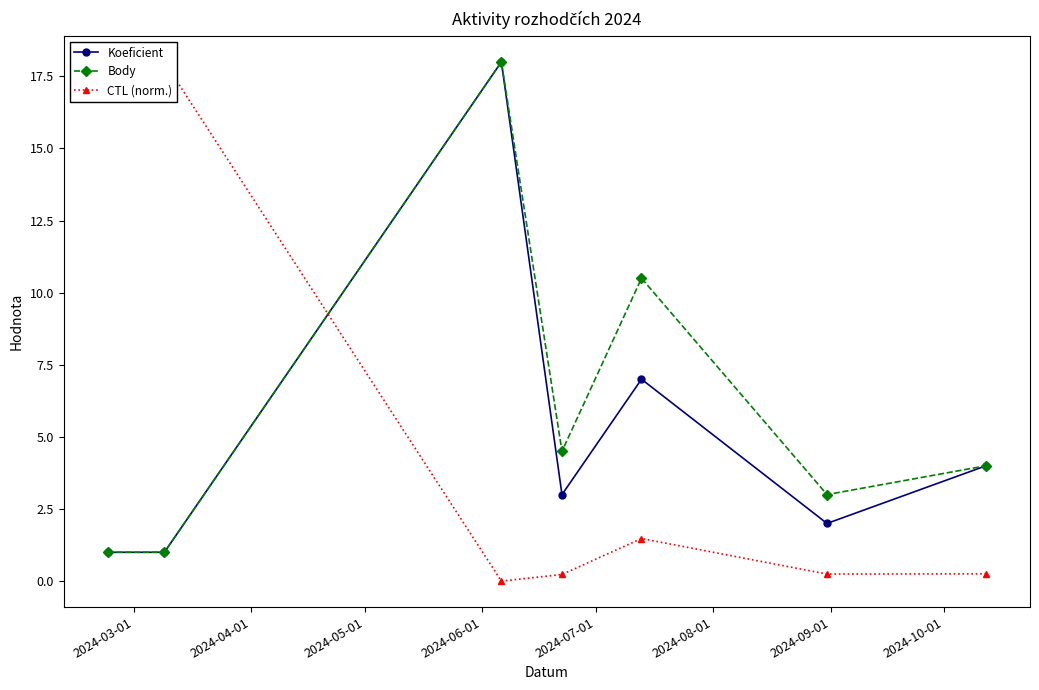

Which series has the largest total across all categories?

Body